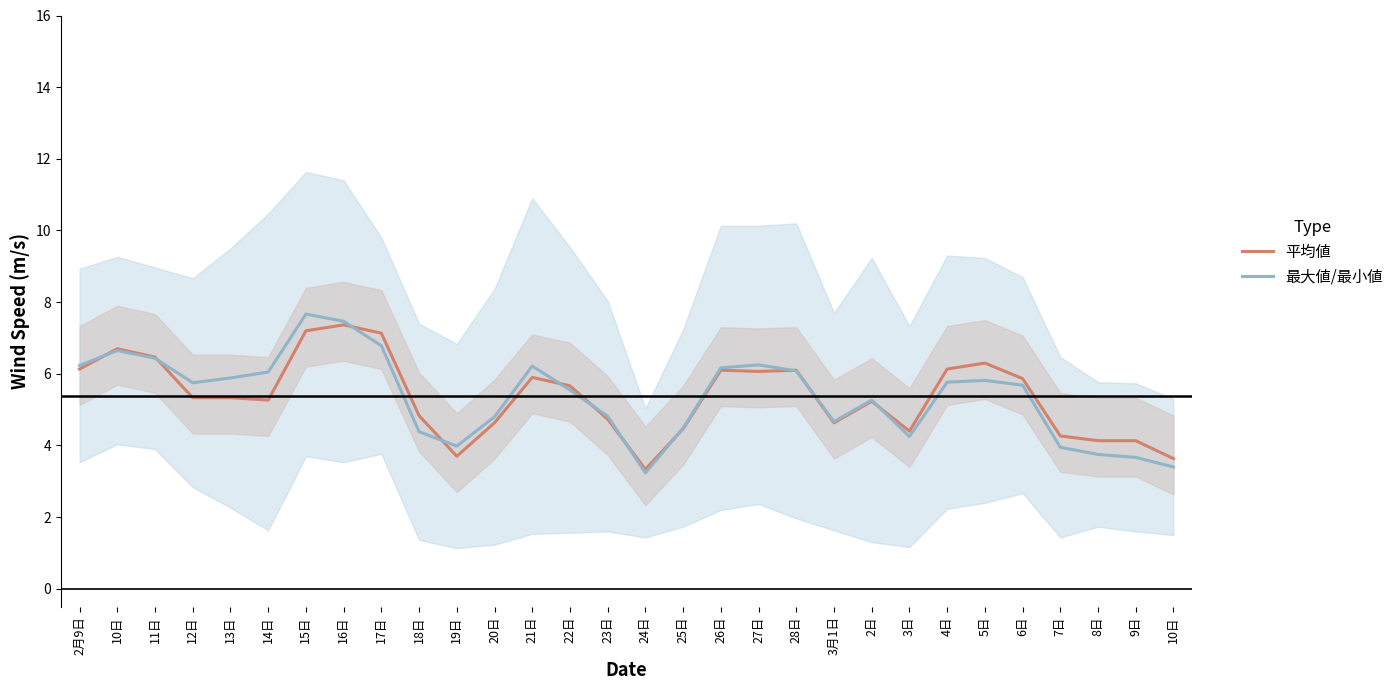

Is it true that 最大値/最小値 equals 1.5 at 23日?

False